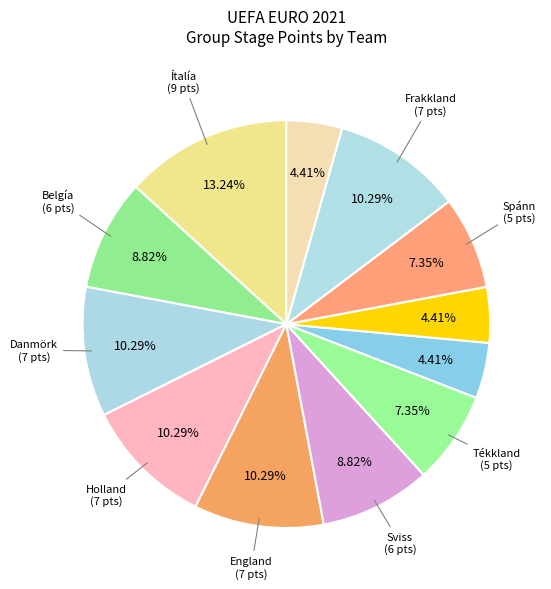

How many slices are in this pie chart?

12